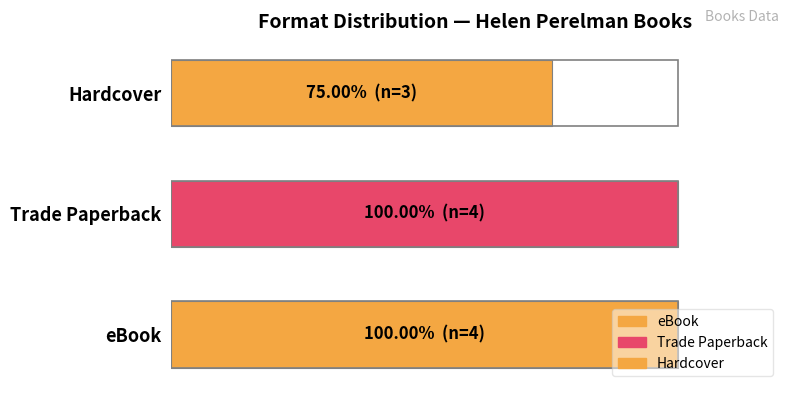

Does the chart contain any negative values?

No